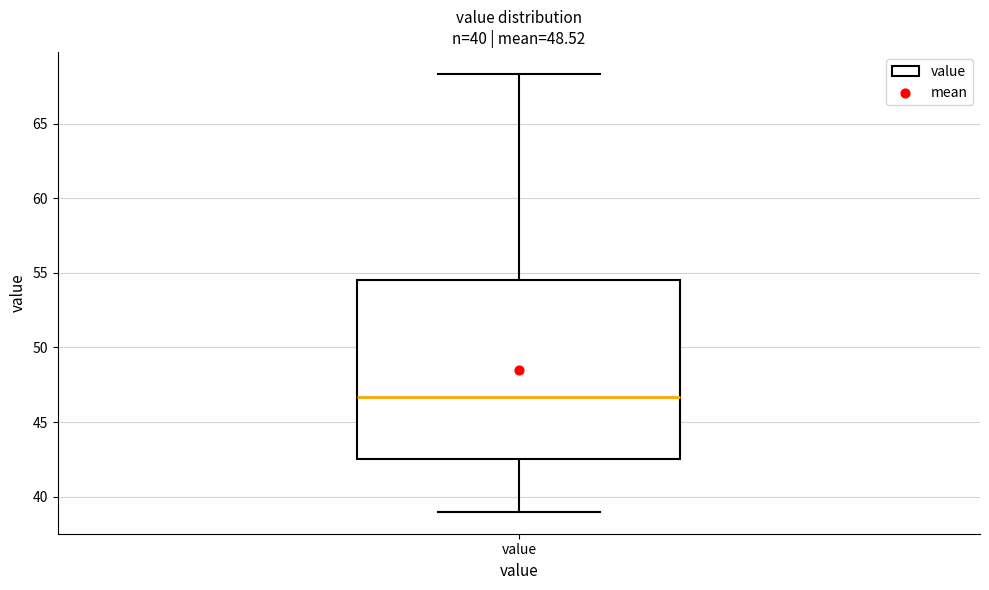

Read this box plot against the y-axis: the position of the median line, the range covered by the box, and the ends of both whiskers. The values are not printed on the chart, so give them approximately, as read against the axis.

median 46.5, box 42.5 to 54.5, whiskers 39.0 to 68.5